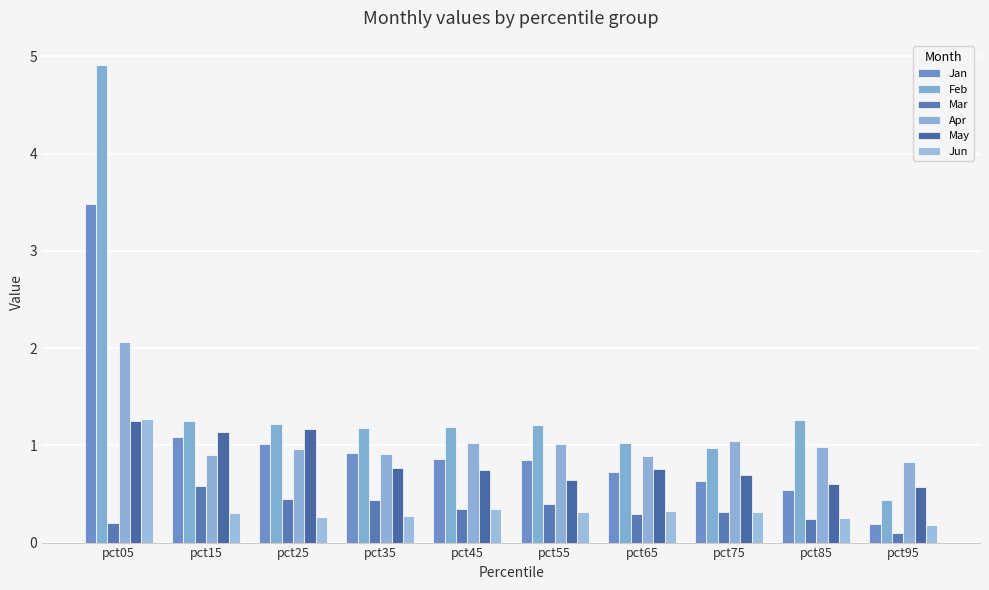

What is the sum of the Mar values at pct35 and pct65?

0.7